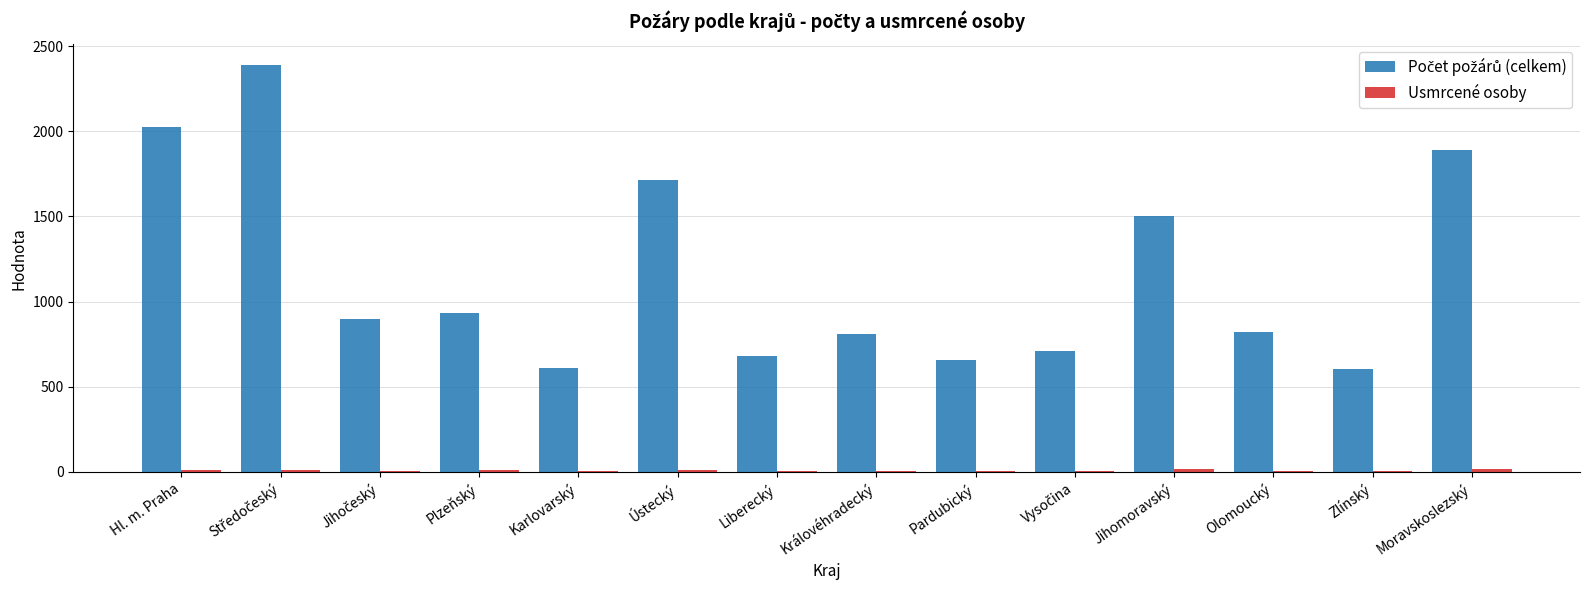

What is the label of the 3rd bar from the right?

Olomoucký